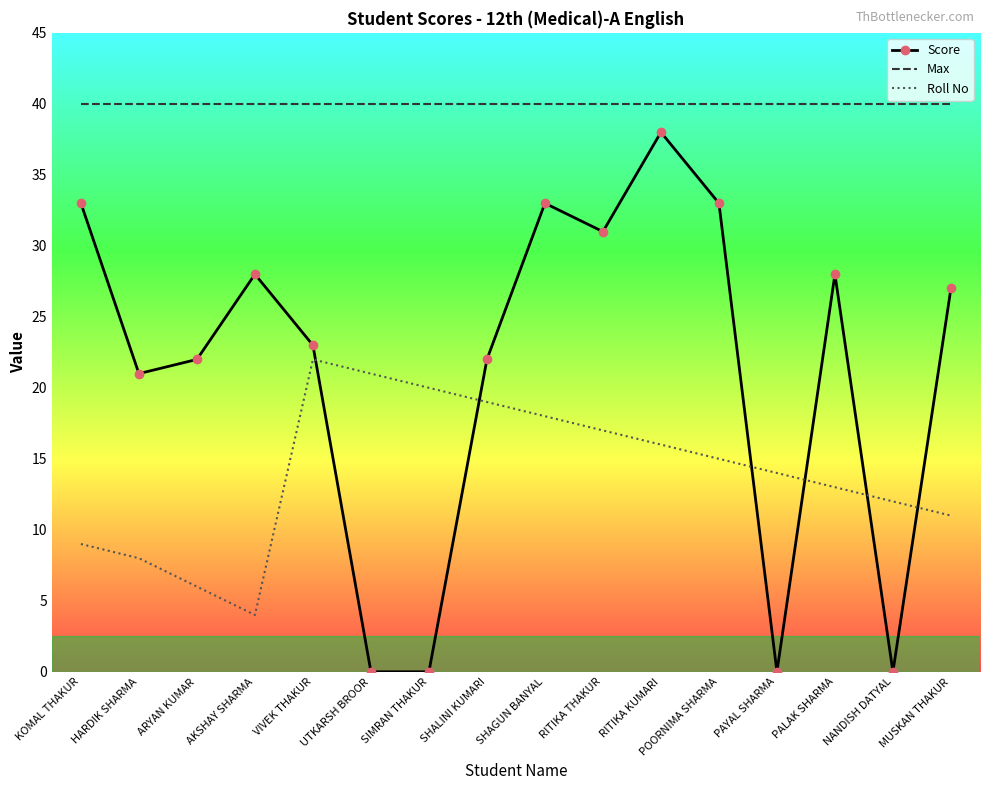

What is the sum of the Max values at UTKARSH BROOR and PALAK SHARMA?

80